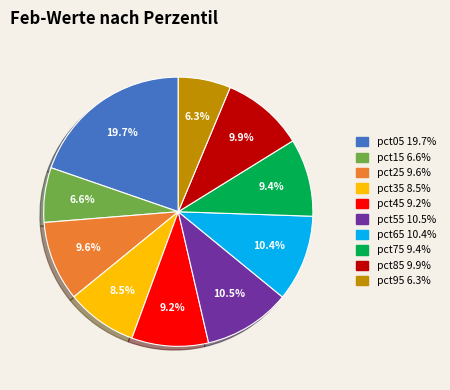

Which slice is the largest?

pct05